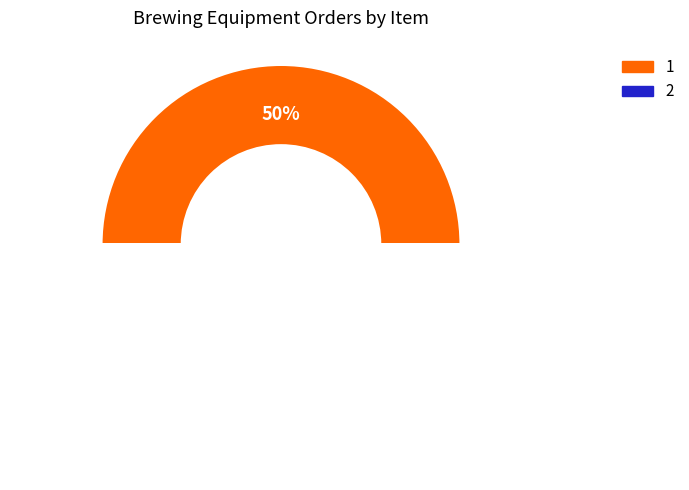

To the nearest percent, what percentage of the pie is 2?

50%